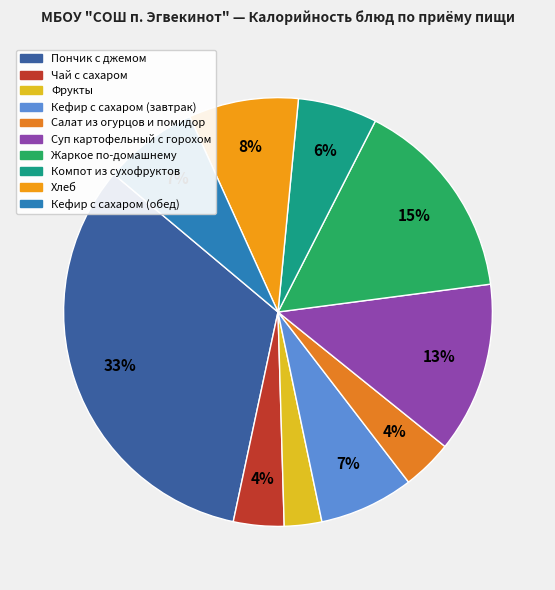

To the nearest percent, what is the average slice percentage?

10%